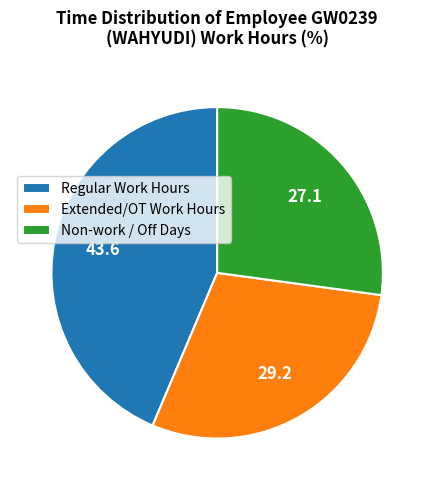

Which slice is the smallest?

Non-work / Off Days